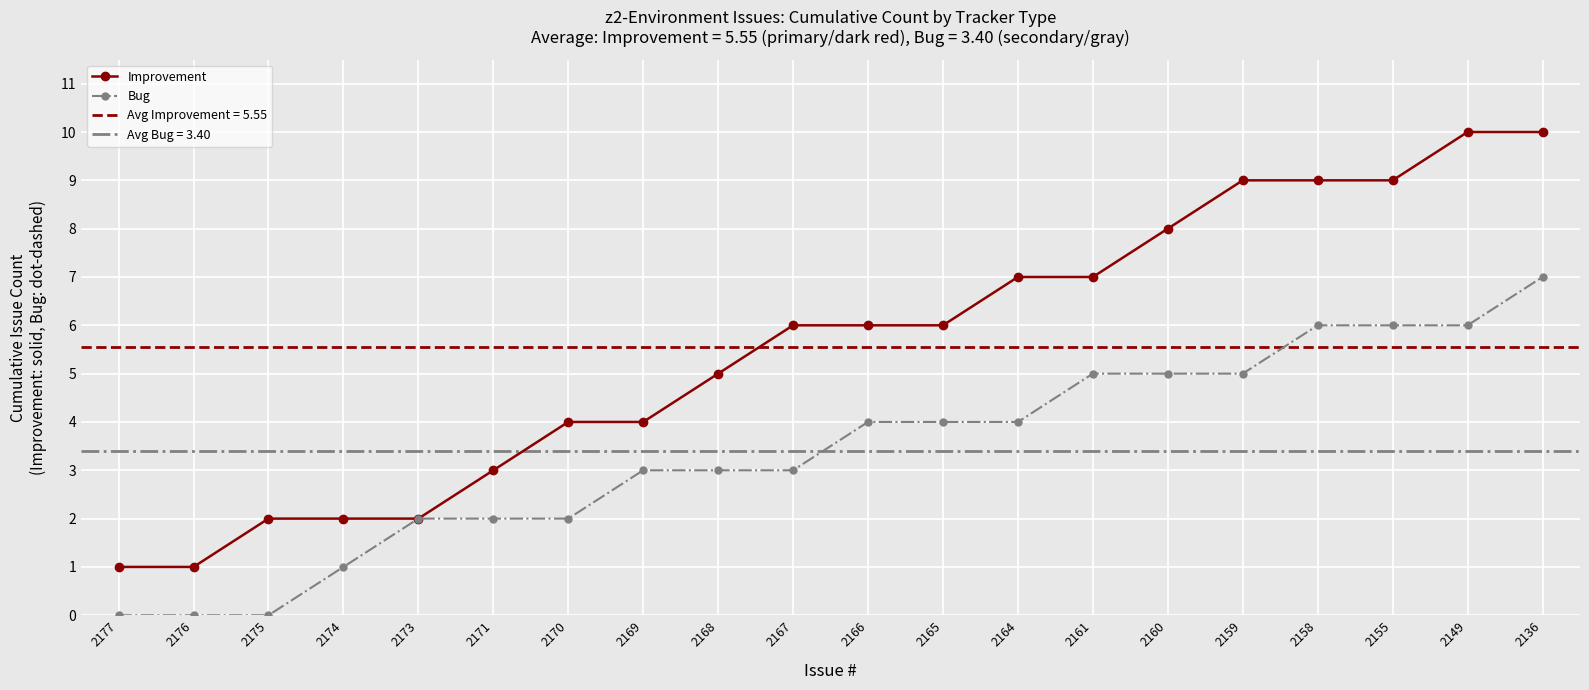

The value of Bug at 2170 is 2. True or false?

True